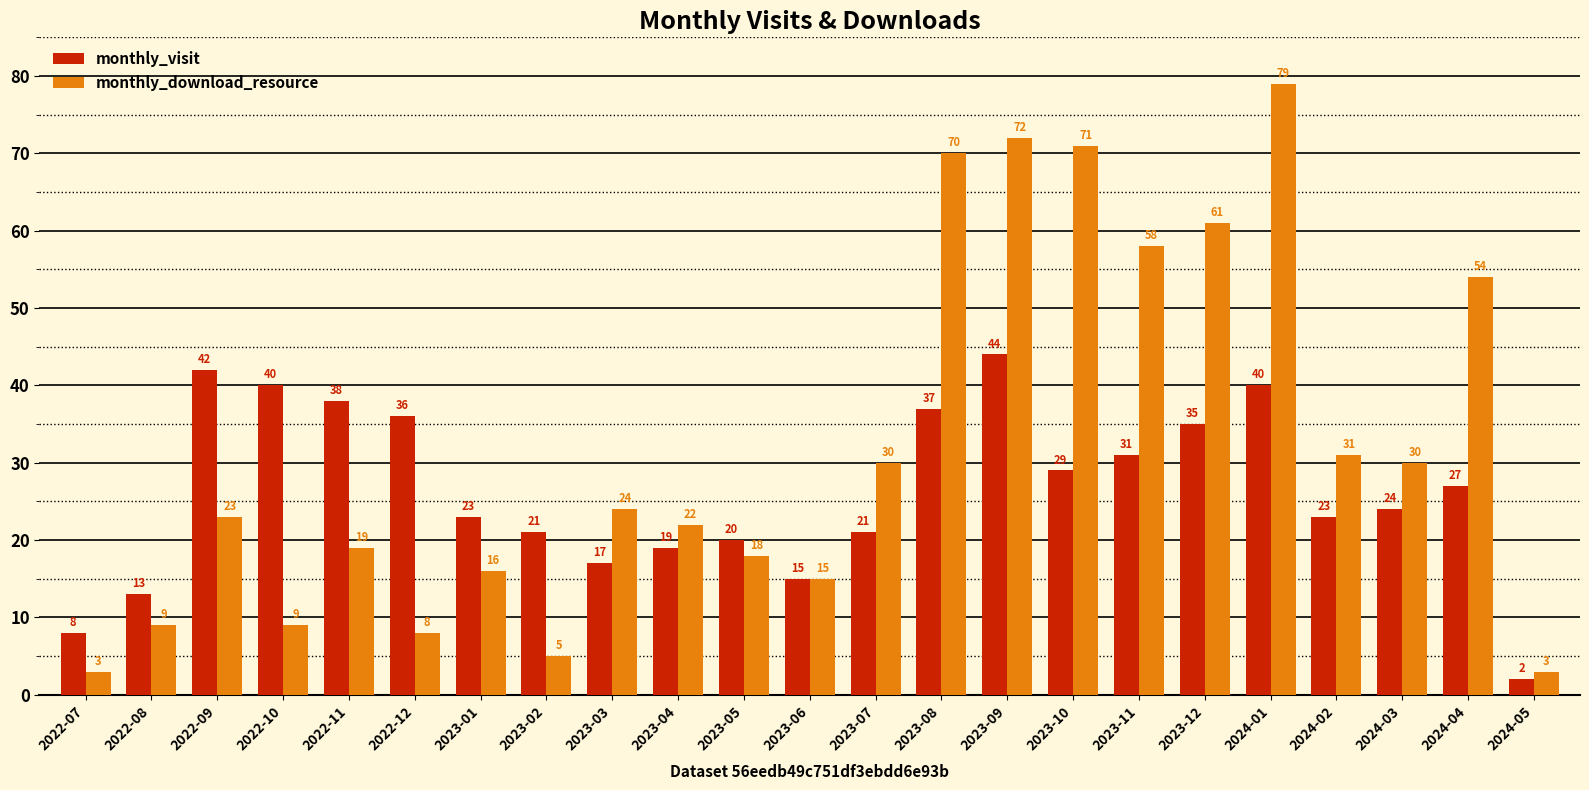

What is the label of the 7th bar from the right?

2023-11